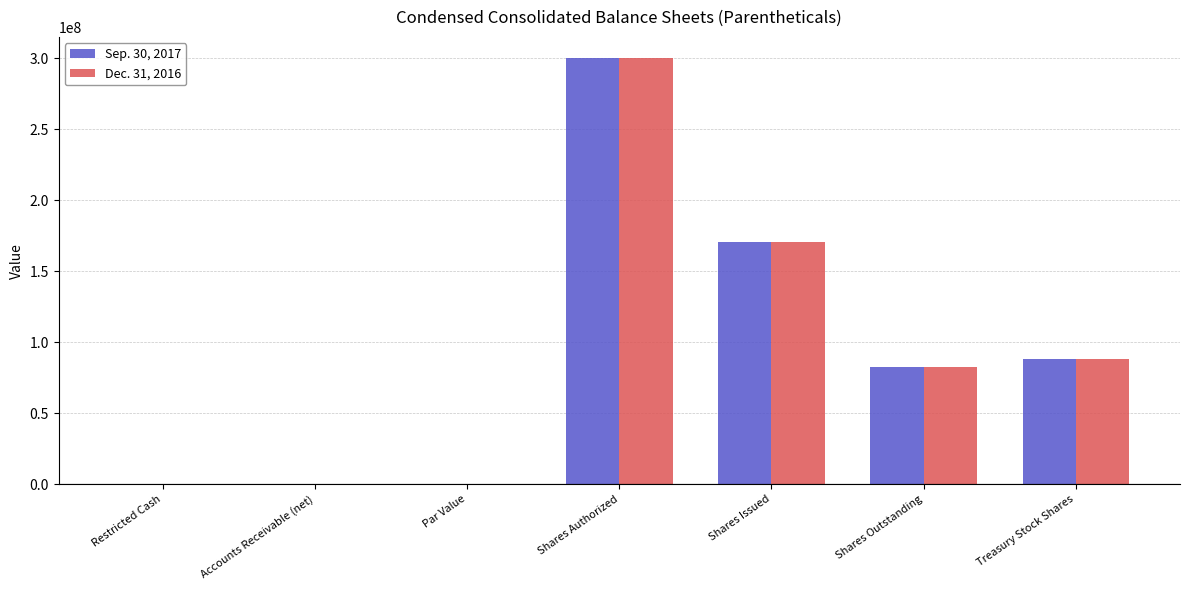

The Dec. 31, 2016 series shows 181472803.8 at Shares Authorized. True or false?

False